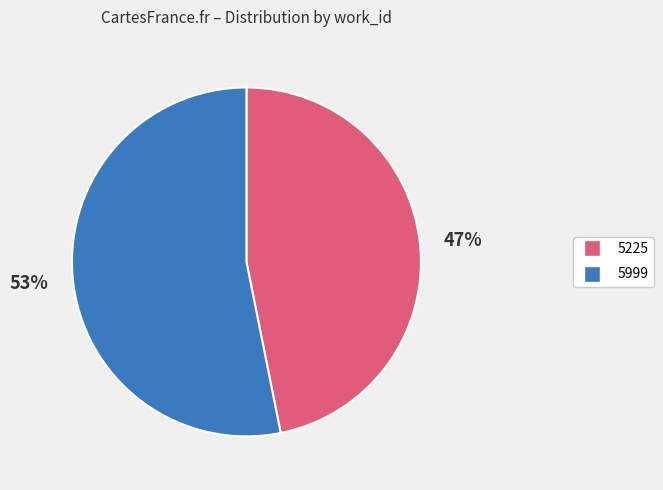

Which slice is the largest?

5999